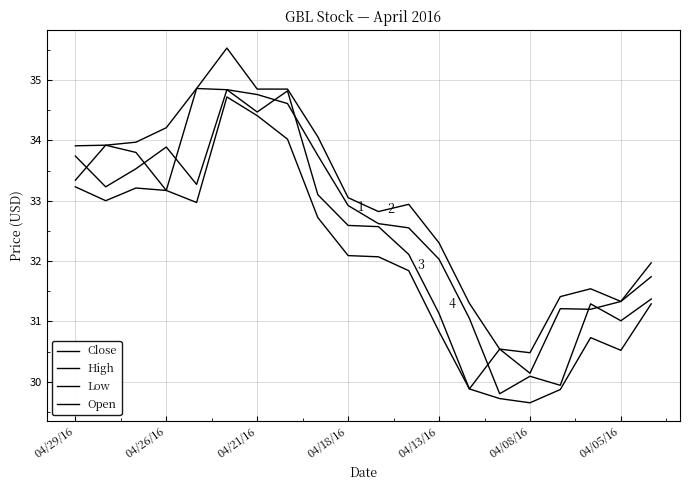

How many lines are shown in the chart?

4